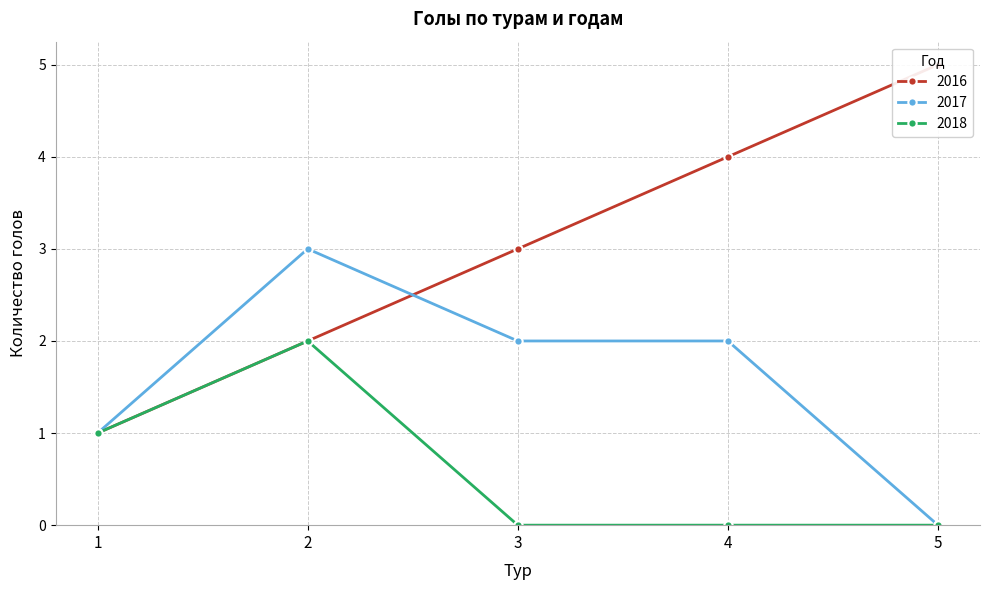

What are all the series names shown in the legend?

2016, 2017, 2018